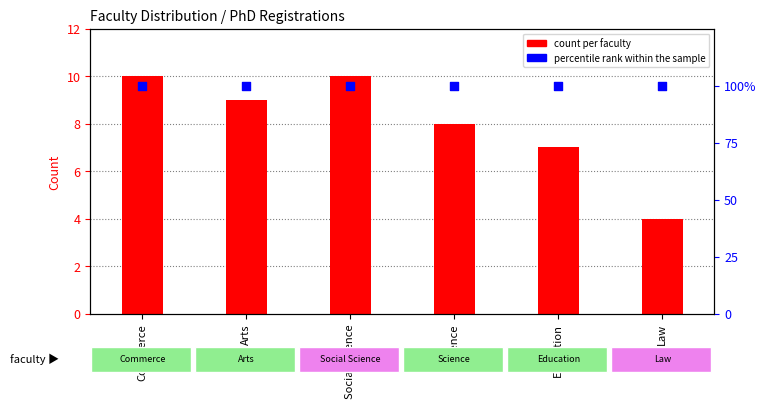

What are all the series names shown in the legend?

count per faculty, percentile rank within the sample